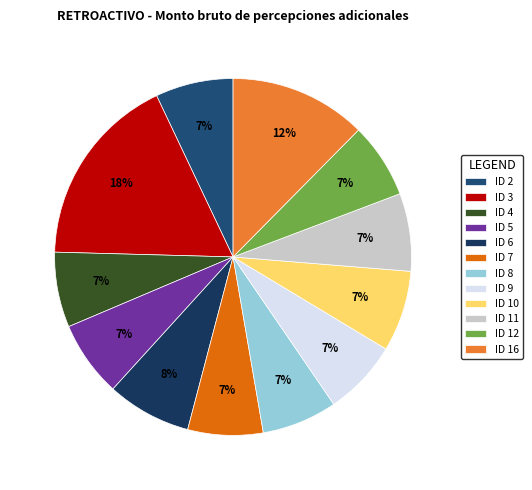

Does any single category account for the majority?

No